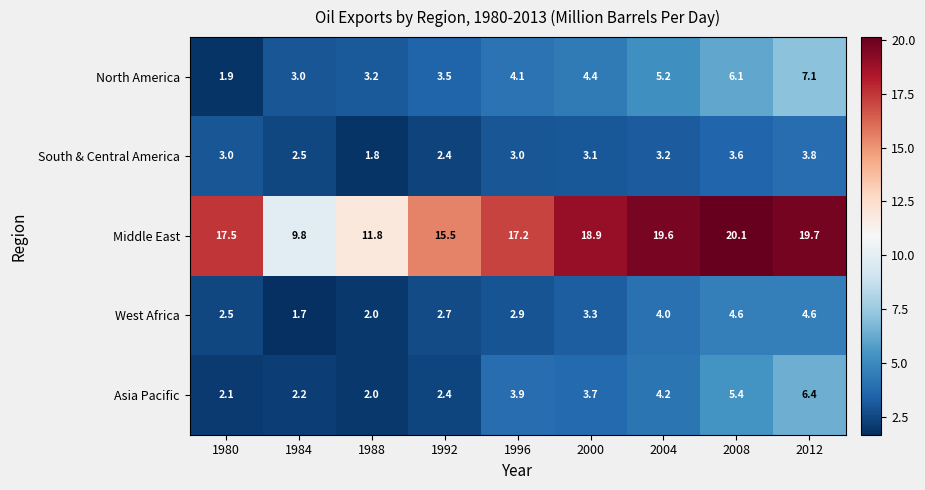

Which series has the largest total across all categories?

Middle East